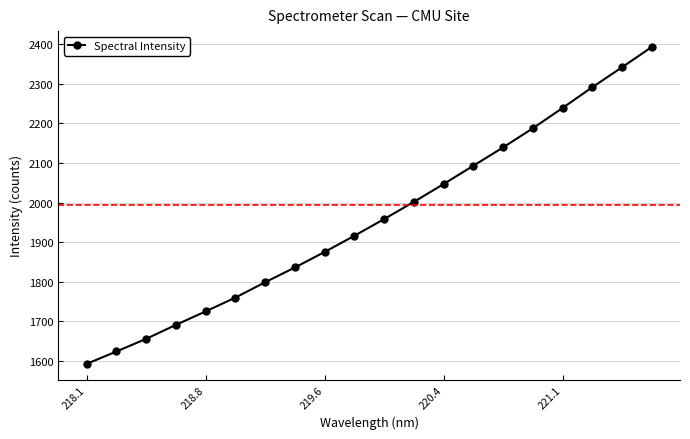

What is the average value?

1958.5